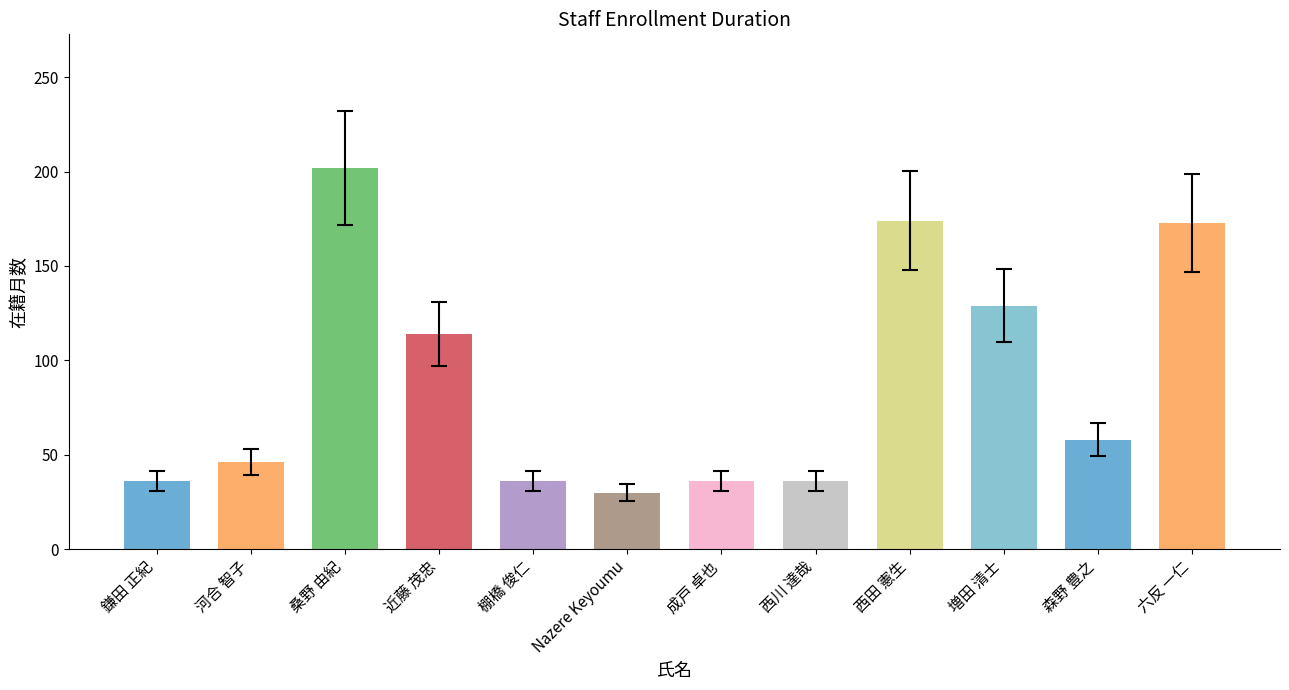

How many distinct data groups are displayed?

1